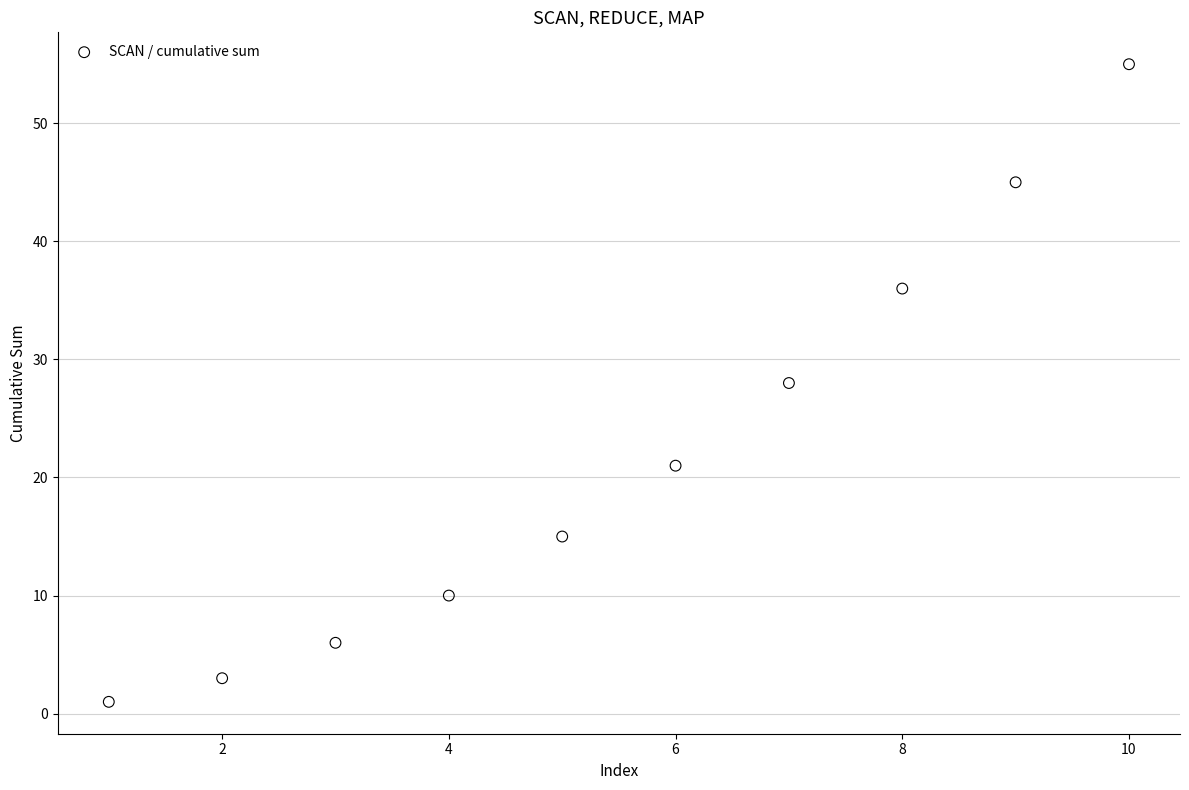

What is the range of X values (max minus min)?

9